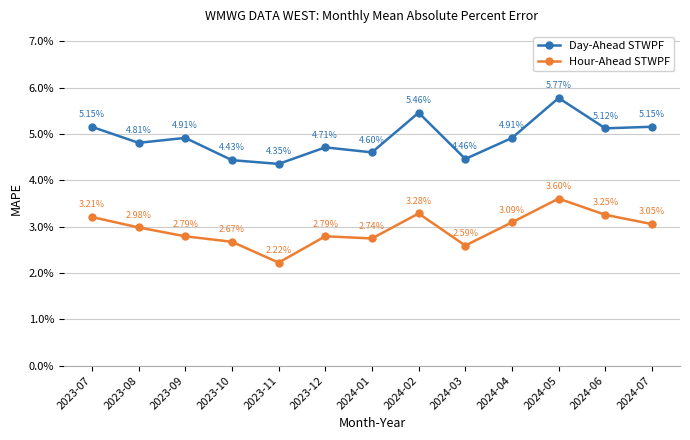

Which series has the largest total across all categories?

Day-Ahead STWPF